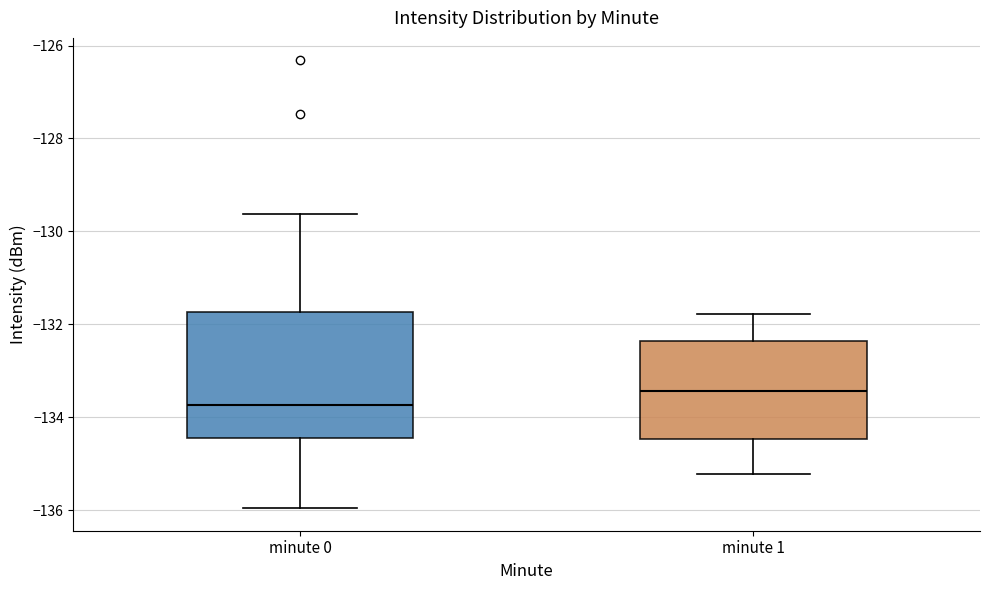

Where is the lower edge of the box for minute 1 on the y-axis? The values are not printed on the chart, so give them approximately, as read against the axis.

-134.4